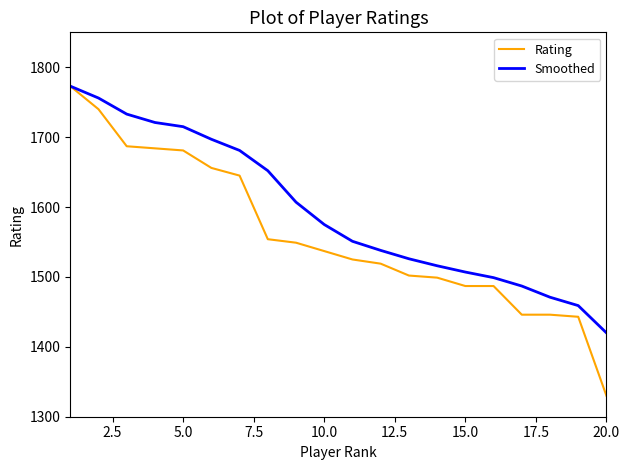

Which series has the largest total across all categories?

Smoothed